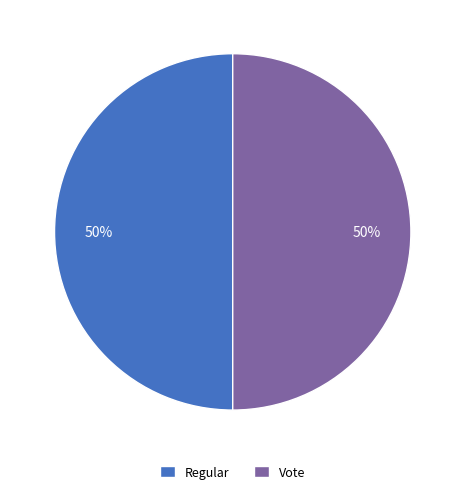

Is the sum of Vote and Regular greater than half?

Yes